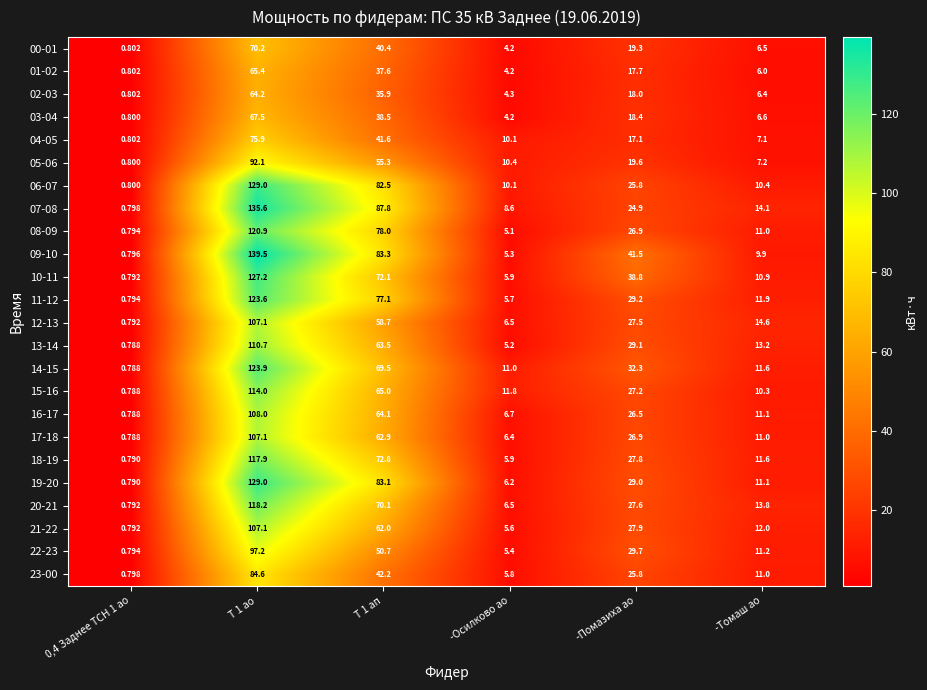

Is the value of 08-09 at -Помазиха ао greater than the value of 15-16 at Т 1 ап?

No